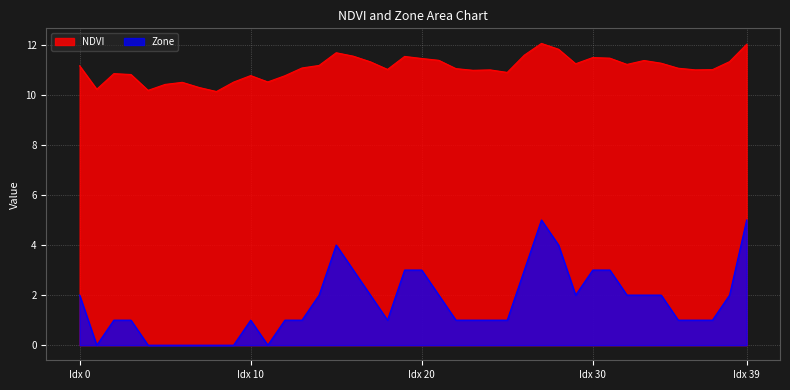

What are all the series names shown in the legend?

NDVI, Zone